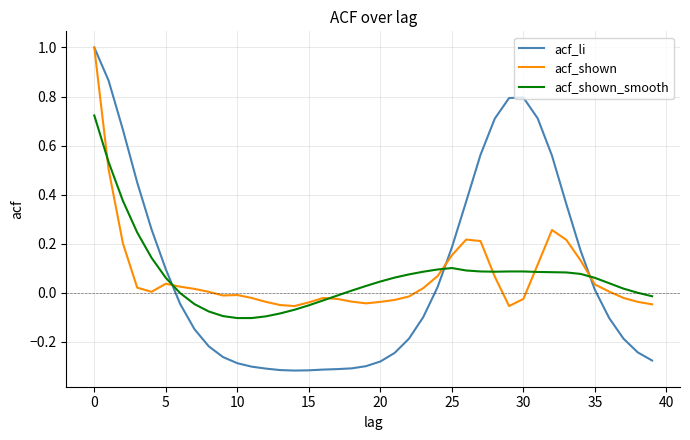

Which series has the largest range (max minus min)?

acf_li